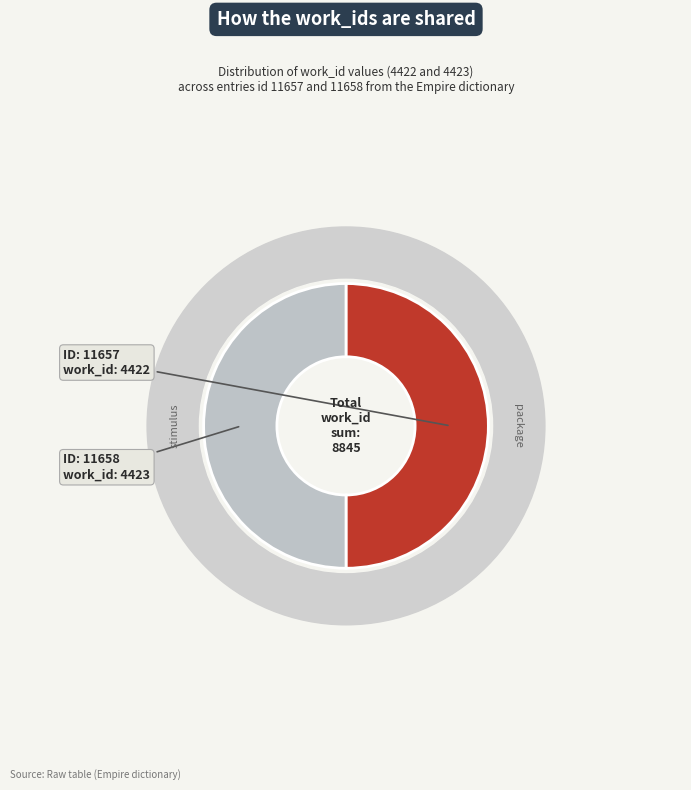

Is it true that 11658 is 40% of the pie?

False